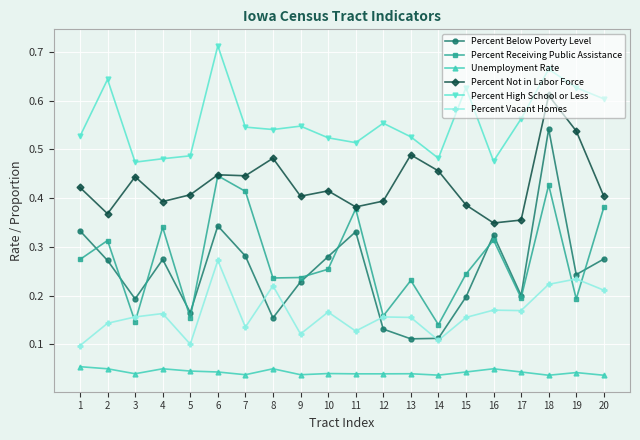

What is the total value across all series at 15?

1.7